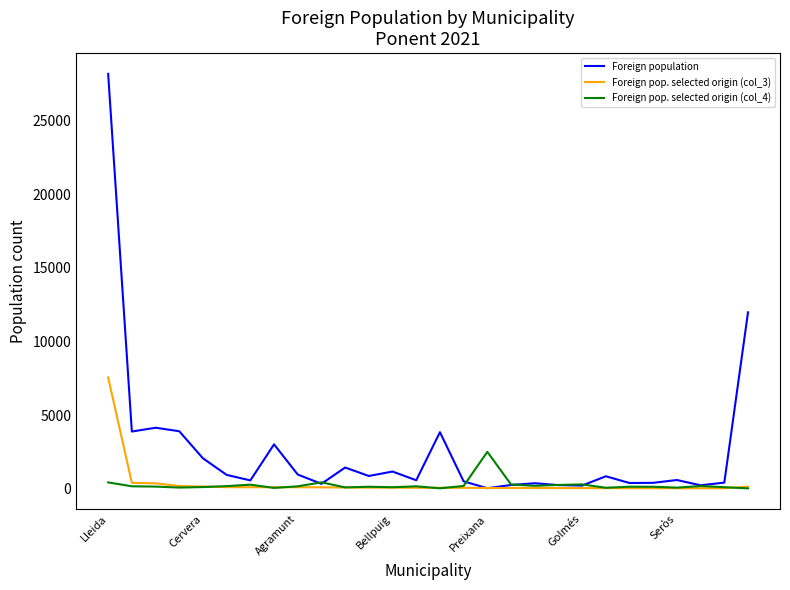

Which series has the largest total across all categories?

Foreign population